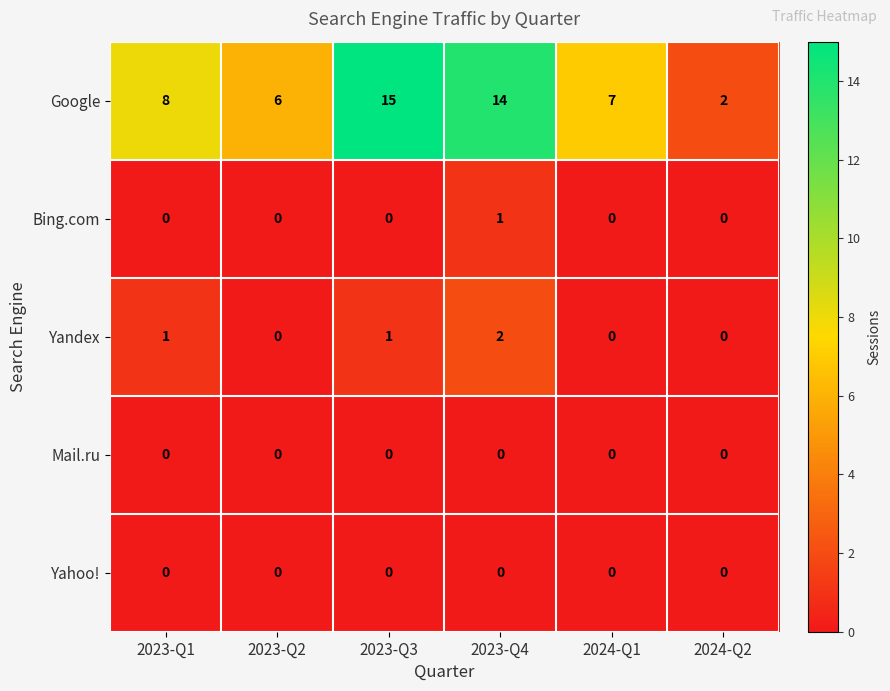

What is the total value across all series at 2023-Q3?

16